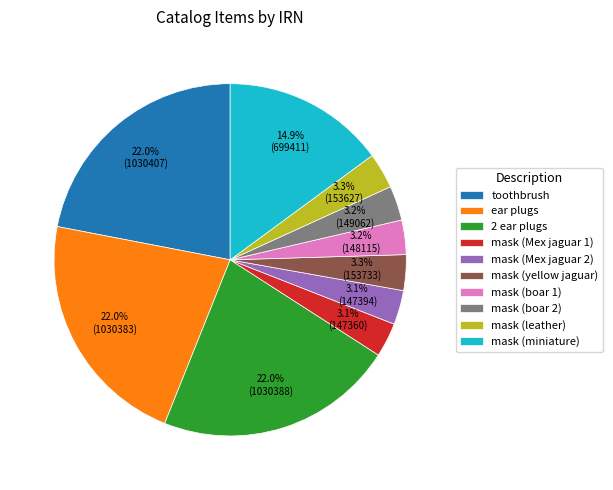

What percentage is NOT represented by mask (boar 2)?

96.8%